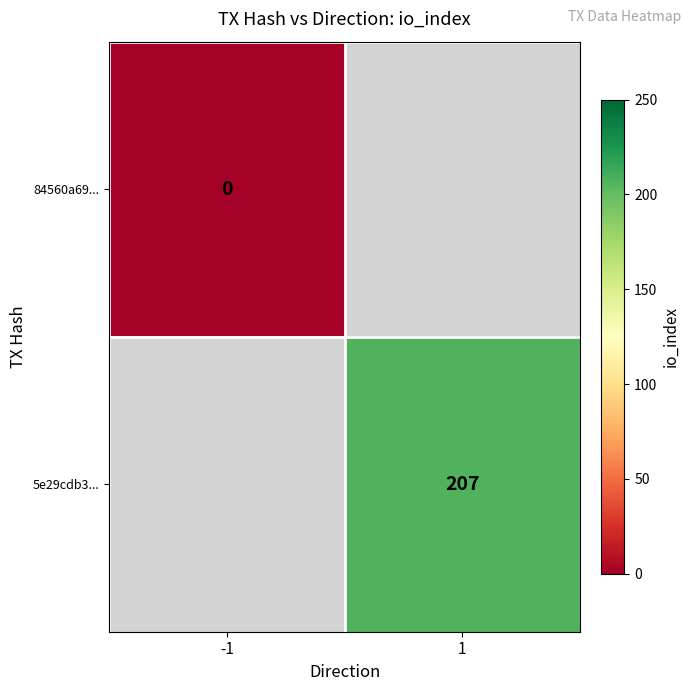

The 5e29cdb3... series shows 207 at 1. True or false?

True